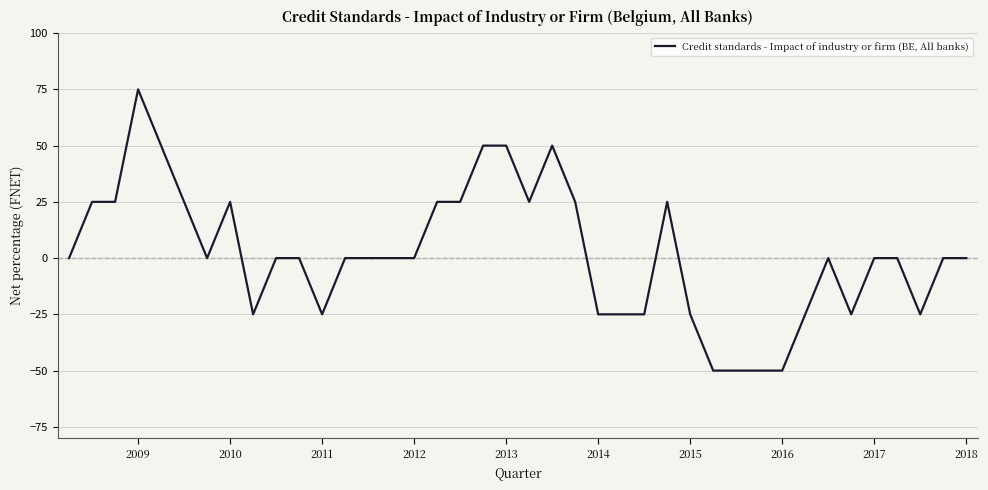

What is the smallest value displayed?

-50